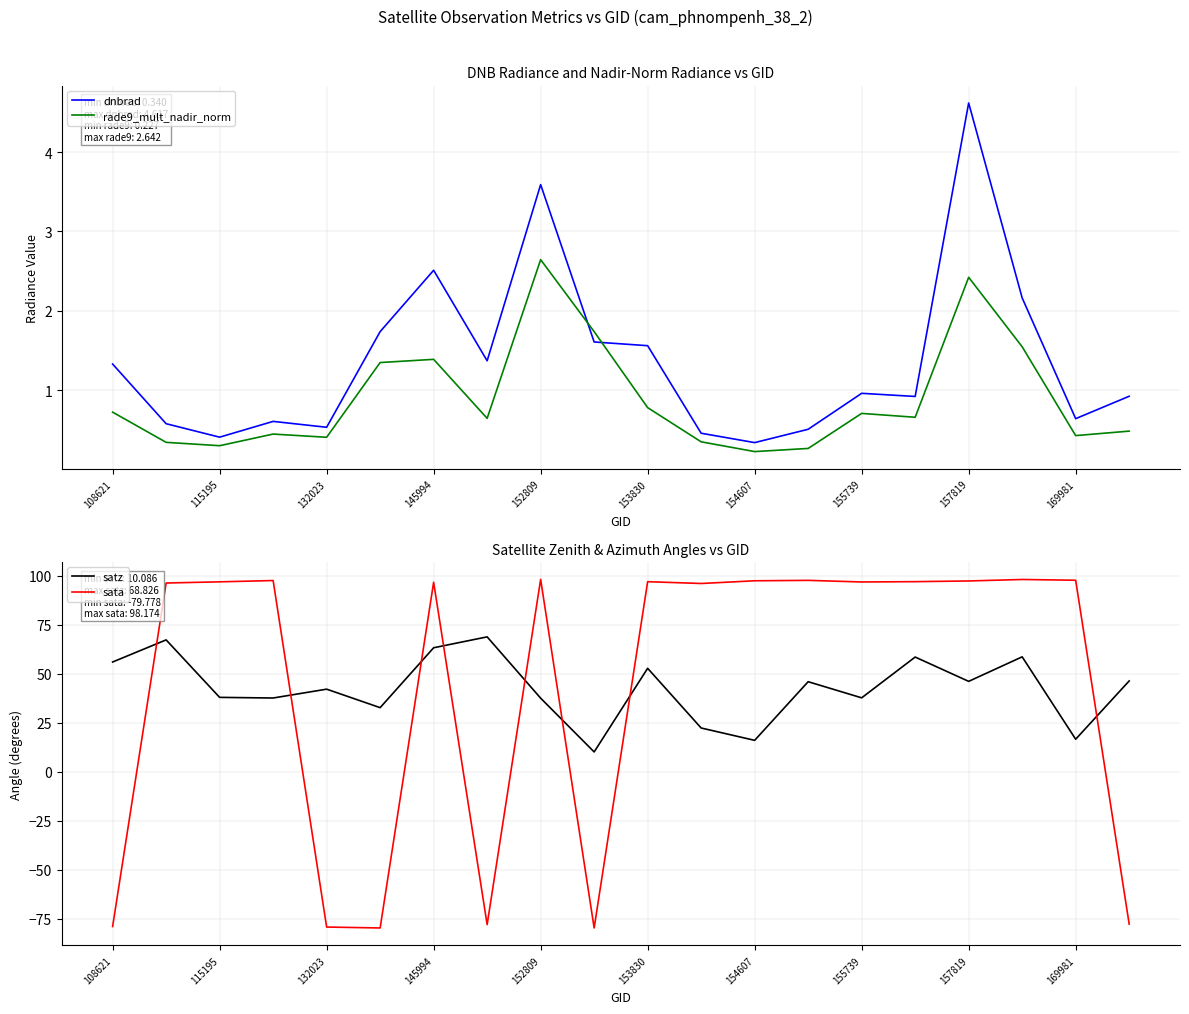

In satz, how many points are lower than both neighbors (excluding endpoints)?

7